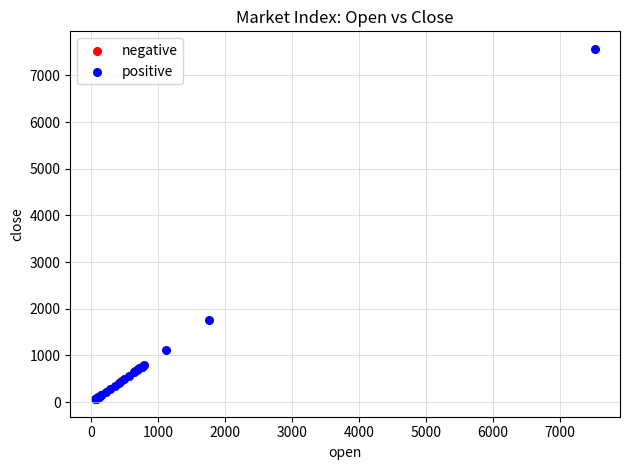

Which series has the largest Y range (max minus min)?

positive